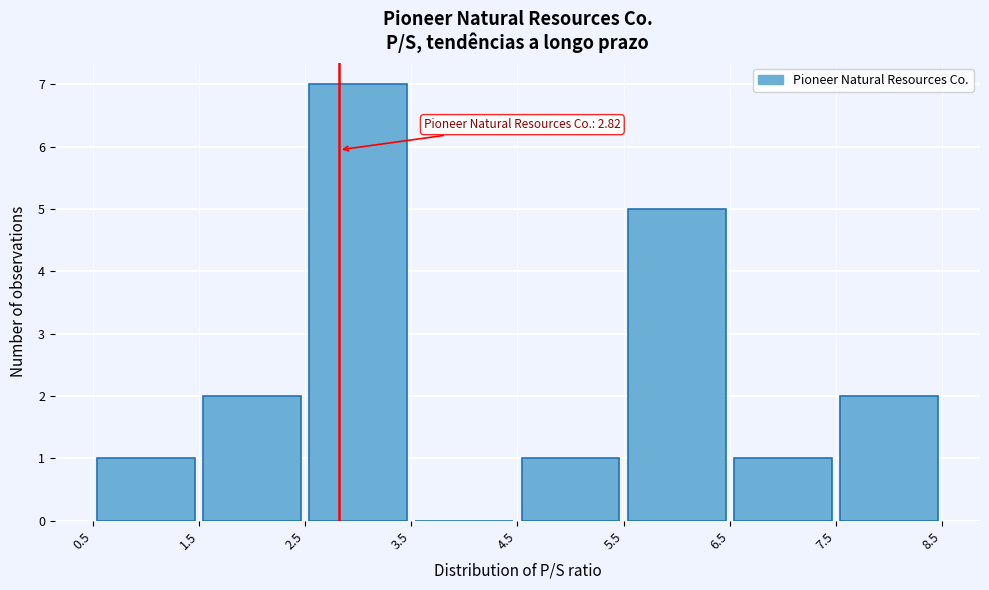

Over which range of the x-axis is the bar tallest?

2.5 to 3.5